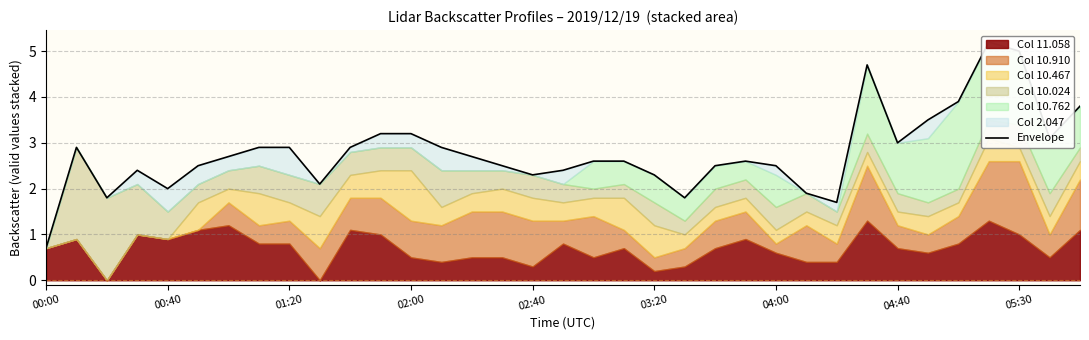

What is the value of the 5th point from the left?

2.0